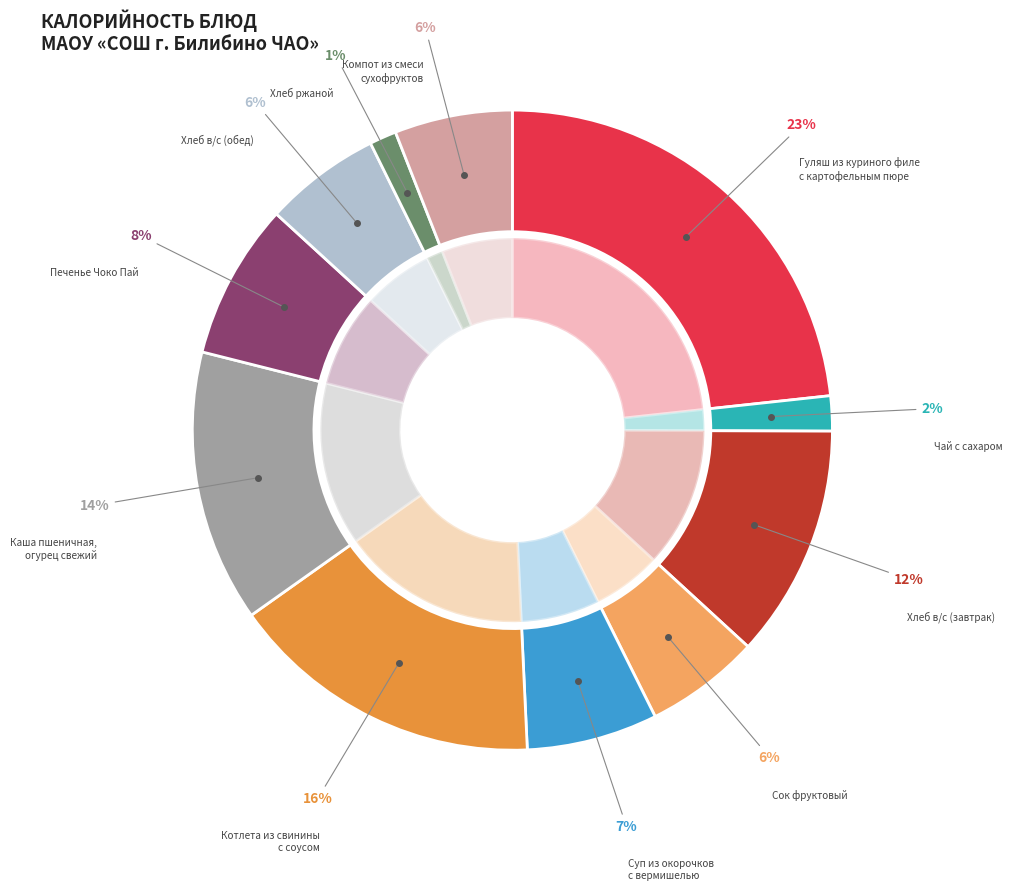

Is there a majority slice in this chart?

No